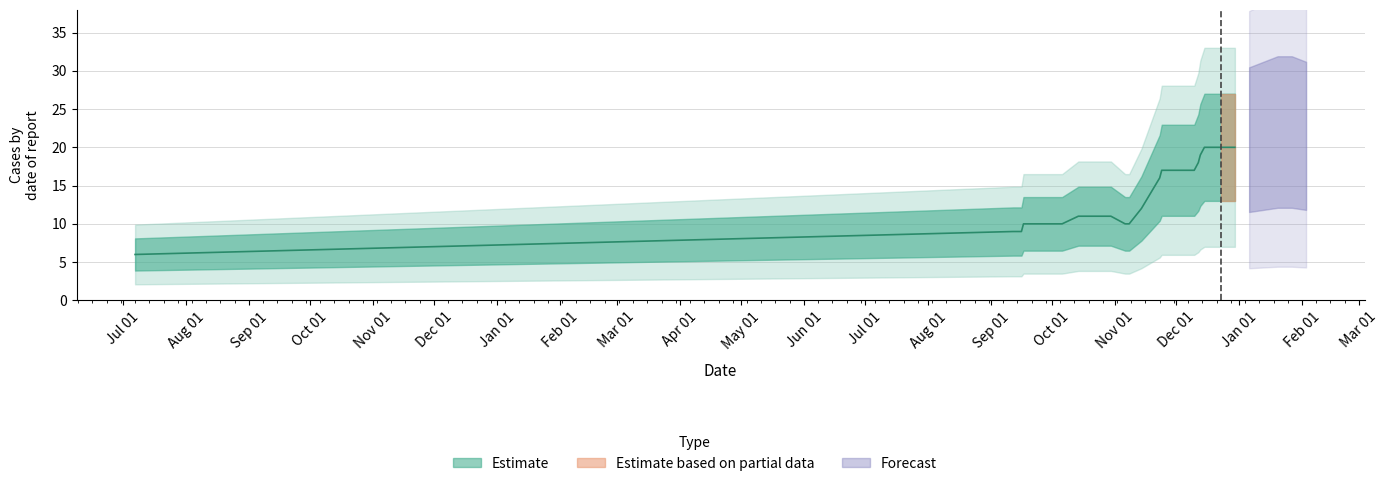

What is the sum of all values?

595